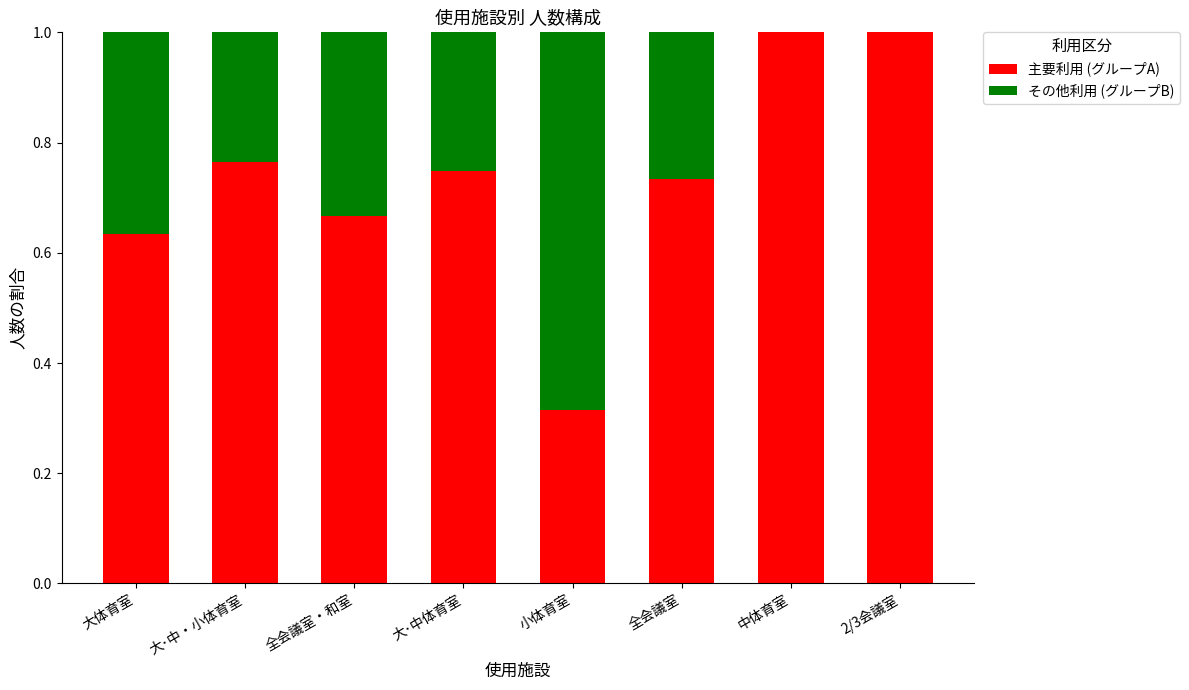

Read the 主要利用 (グループA) value at 中体育室.

1.0